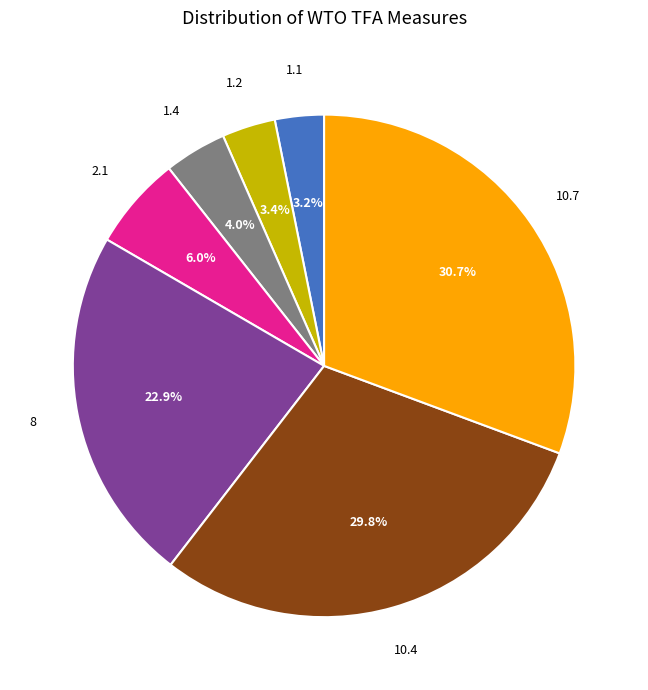

To the nearest percent, what is the difference between the largest and smallest slice percentages?

28%